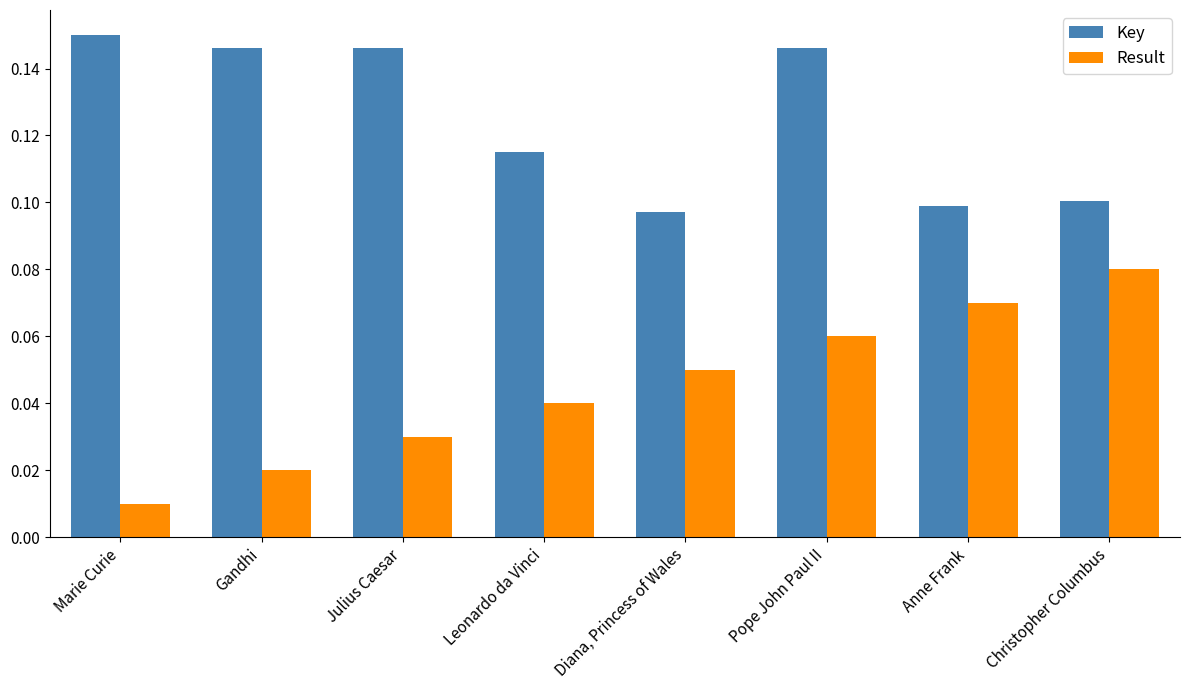

What is the sum of all Key values?

1.0